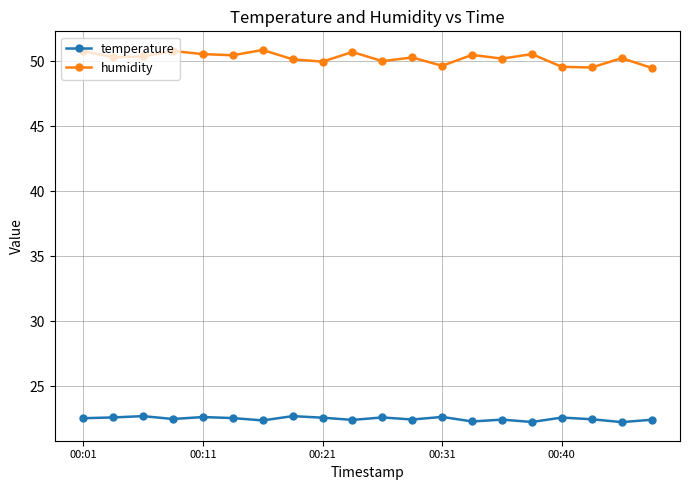

Which series has the widest spread of values?

humidity